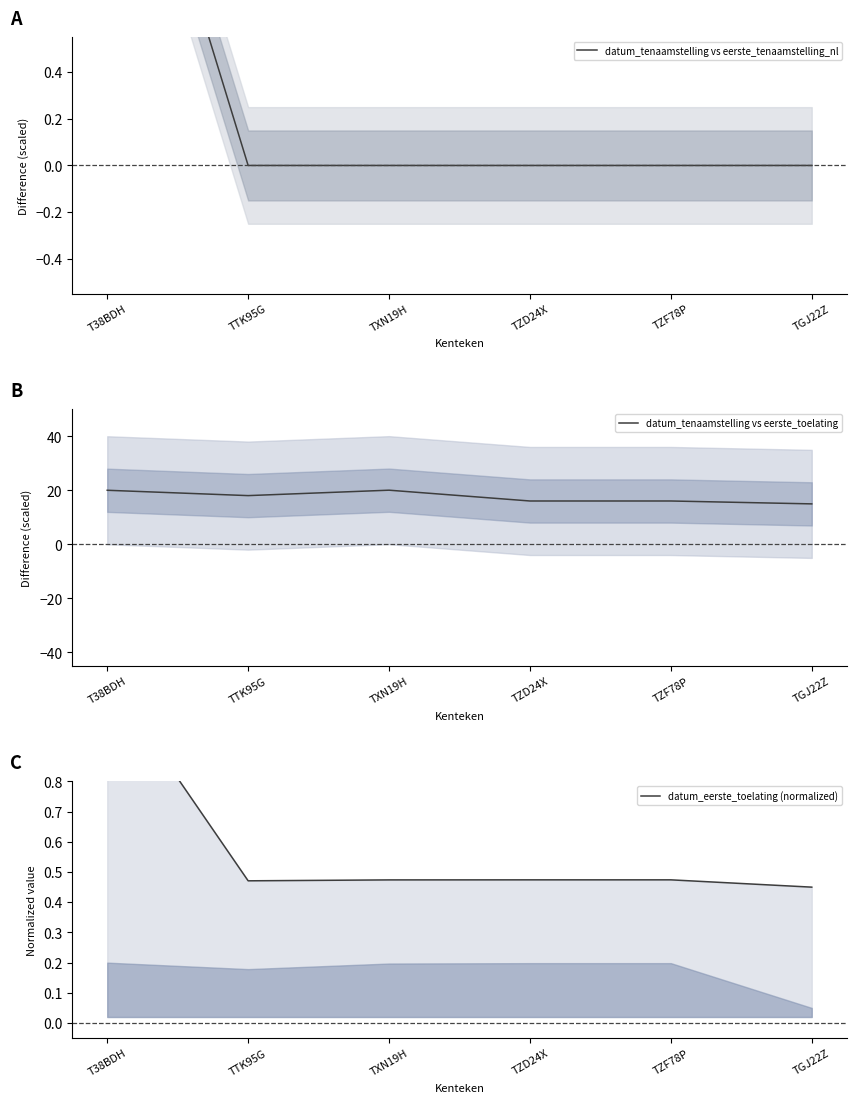

Which category has the lowest value across all series?

TTK95G